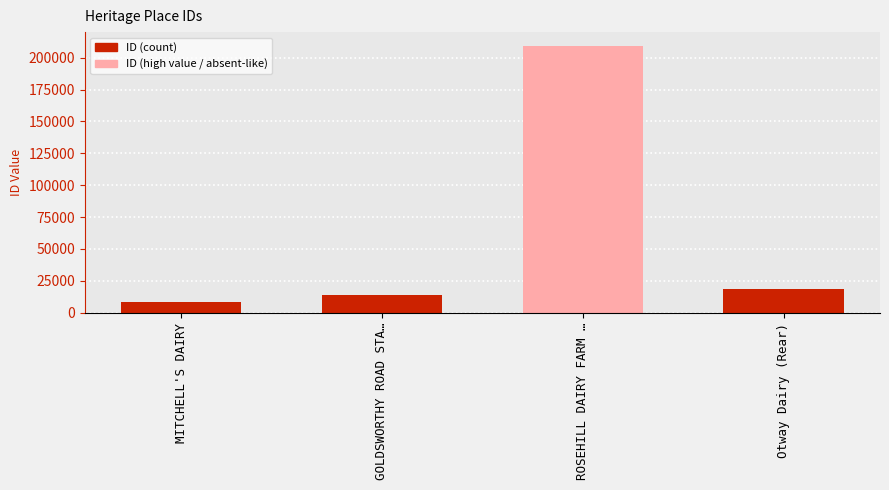

What is the greatest value displayed?

209295